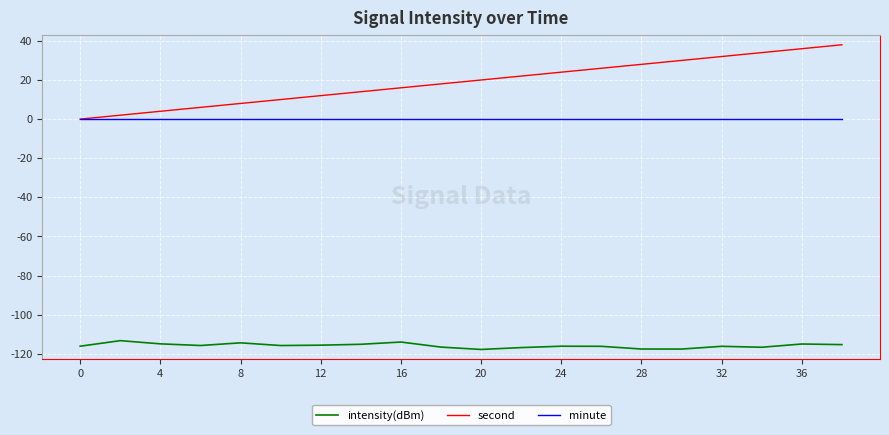

True or false: intensity(dBm) and second cross at least once.

False